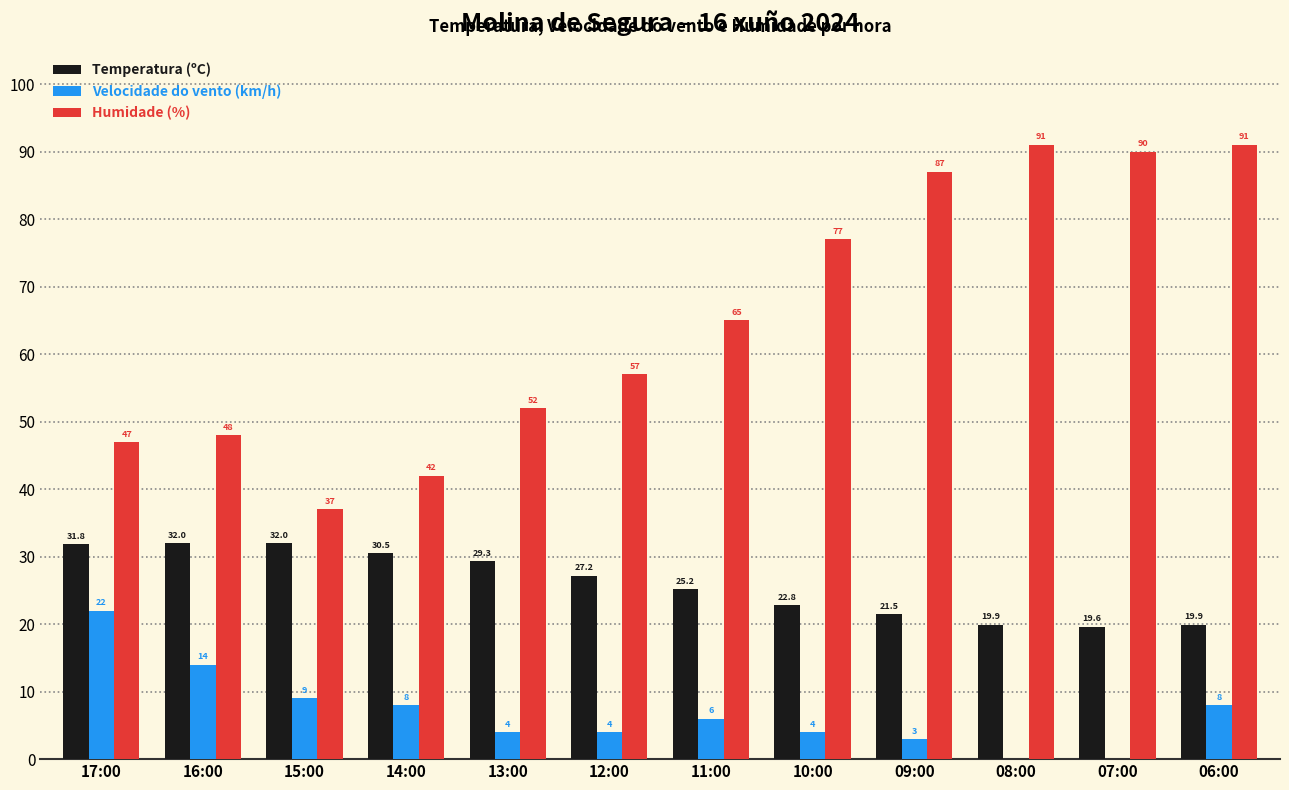

What is the sum of the Temperatura (ºC) values at 17:00 and 12:00?

59.0